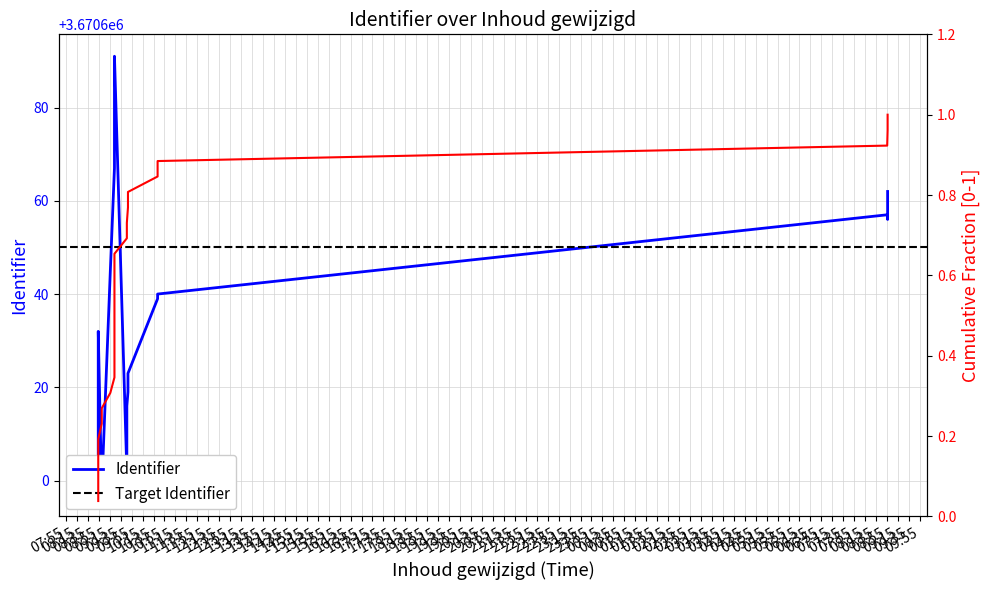

Rank the categories by value from highest to lowest.

2017-09-18 09:23:36, 2017-09-18 09:23:36, 2017-09-18 09:23:36, 2017-09-18 09:23:36, 2017-09-18 09:23:36, 2017-09-18 09:23:36, 2017-09-18 09:23:36, 2017-09-18 09:23:36, 2017-09-18 09:23:36, 2017-09-19 08:56:02, 2017-09-19 08:55:17, 2017-09-19 08:56:02, 2017-09-18 09:16:05, 2017-09-18 10:42:26, 2017-09-18 10:42:26, 2017-09-18 08:54:00, 2017-09-18 09:48:18, 2017-09-18 08:54:00, 2017-09-18 09:48:18, 2017-09-18 09:46:15, 2017-09-18 08:54:00, 2017-09-18 08:54:00, 2017-09-18 08:54:00, 2017-09-18 09:46:15, 2017-09-18 09:00:21, 2017-09-18 09:00:21